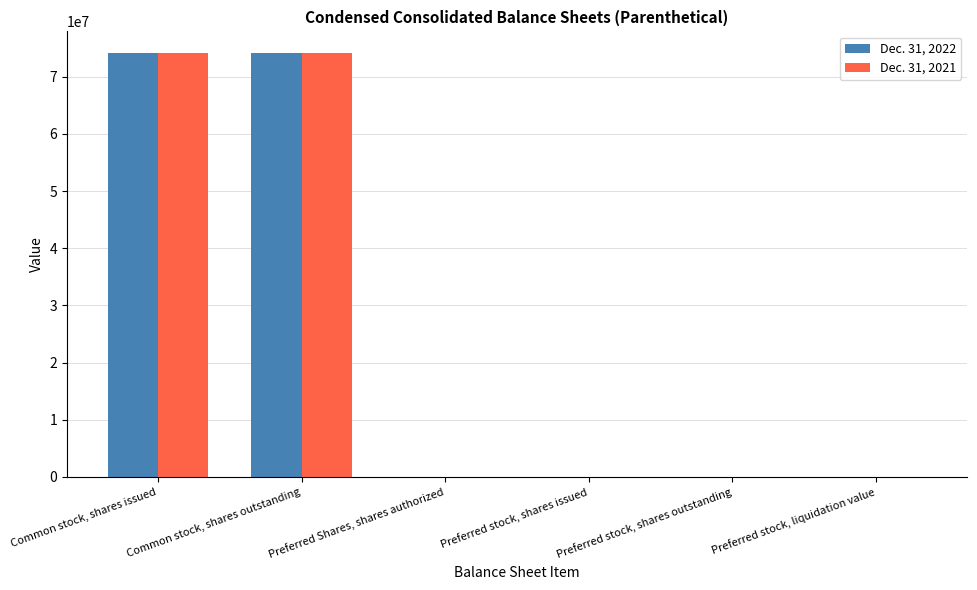

Count the number of categories in the chart.

6